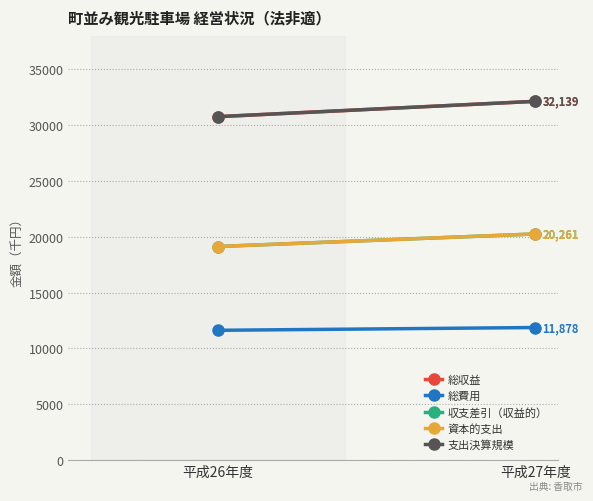

What is the average value of the 支出決算規模 series?

31452